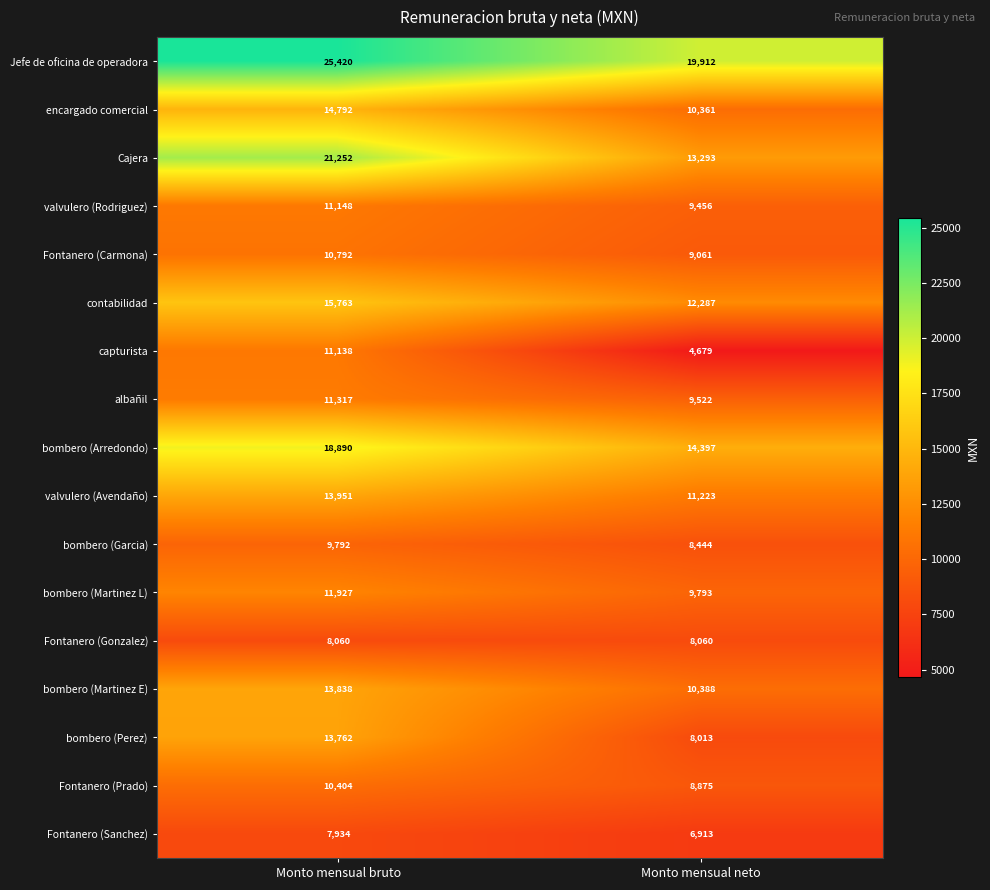

Read the bombero (Garcia) value at Monto mensual neto.

8444